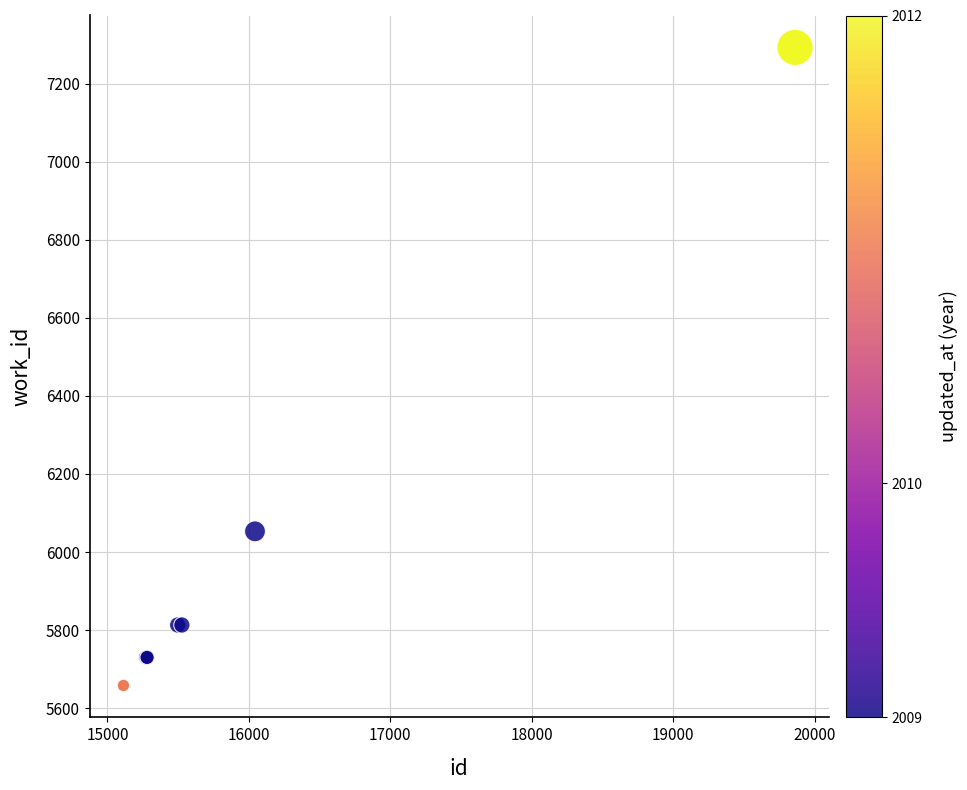

What Y value in the scatter plot is closest to 6475?

6053